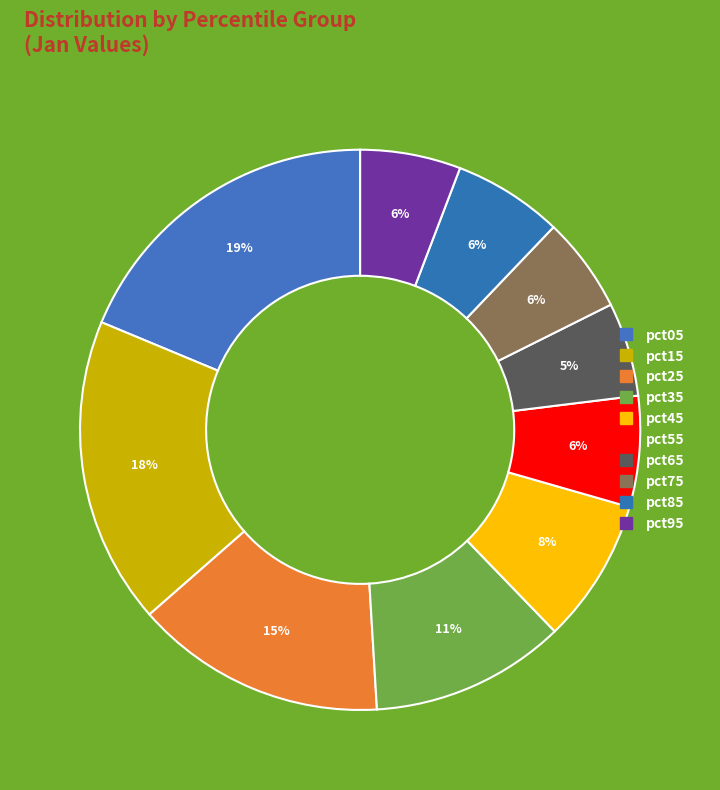

To the nearest percent, what is the difference between the pct95 and pct45 slice percentages?

3%